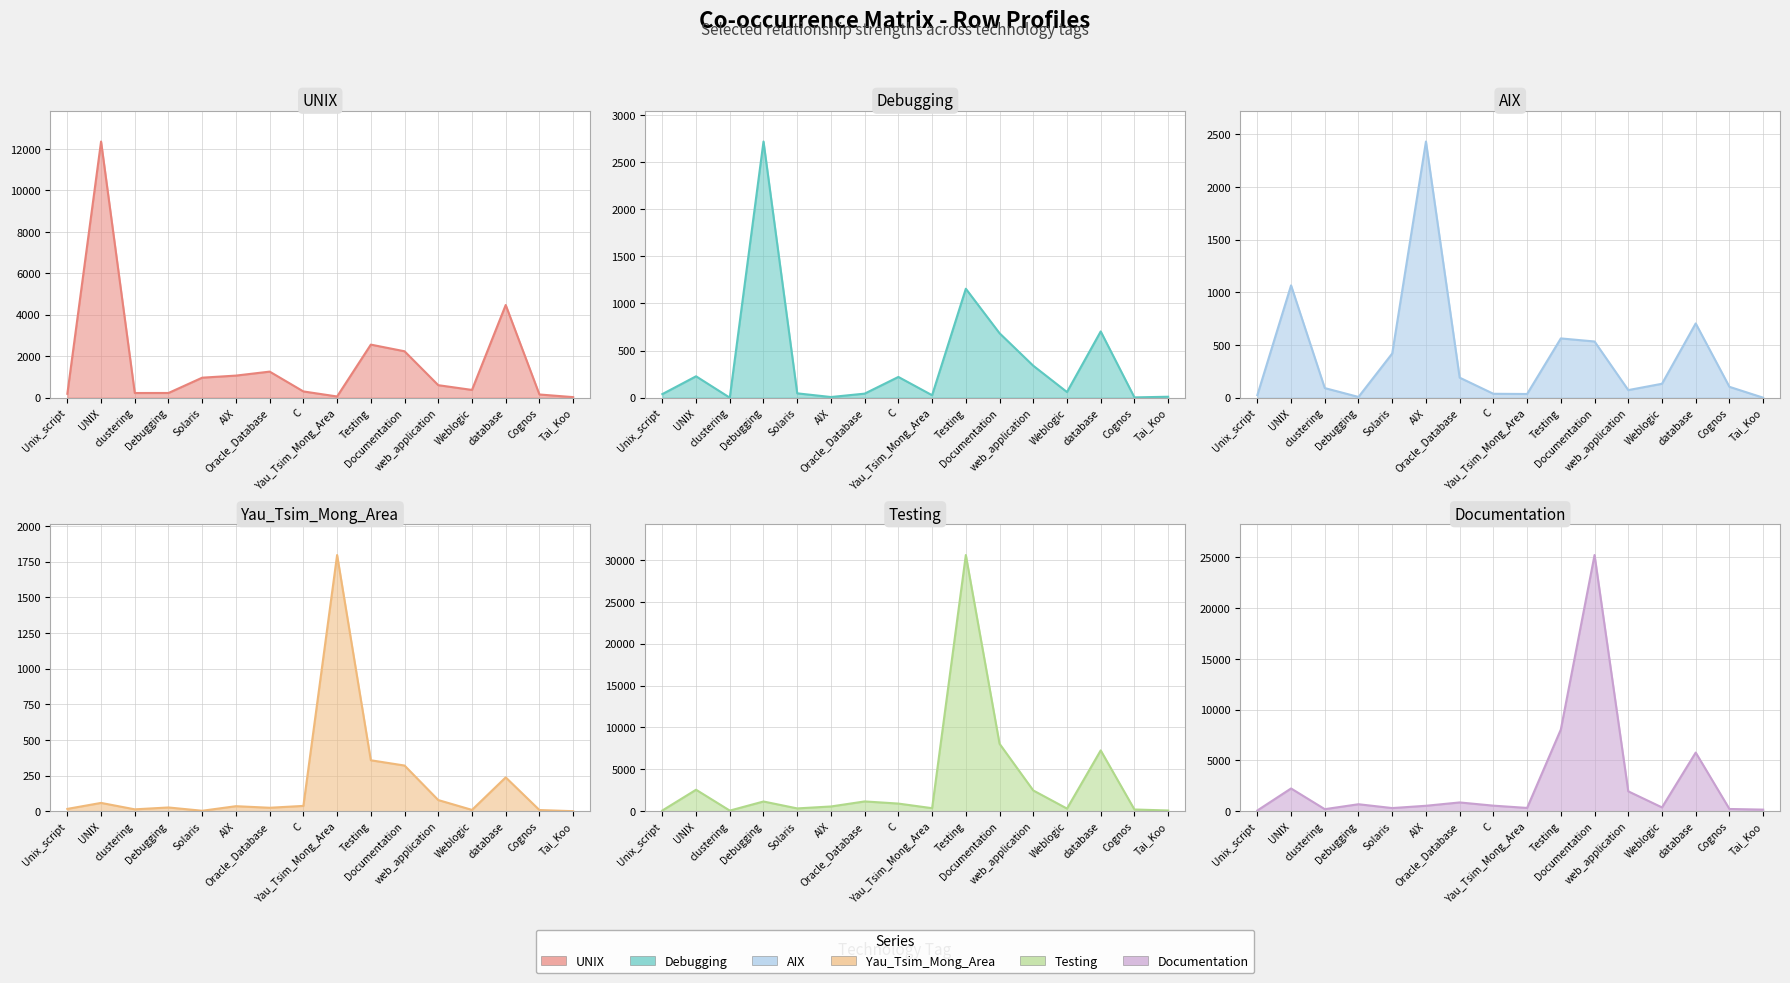

How many values in the AIX line series exceed 132?

7